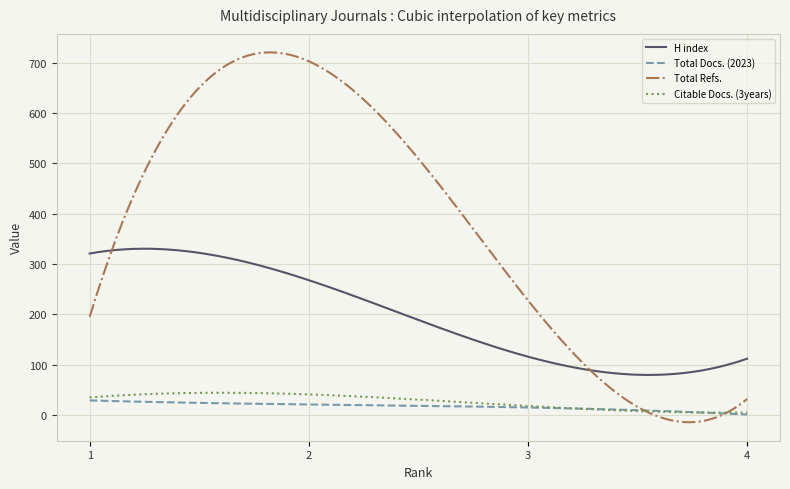

What is the highest value of the H index series?

330.5